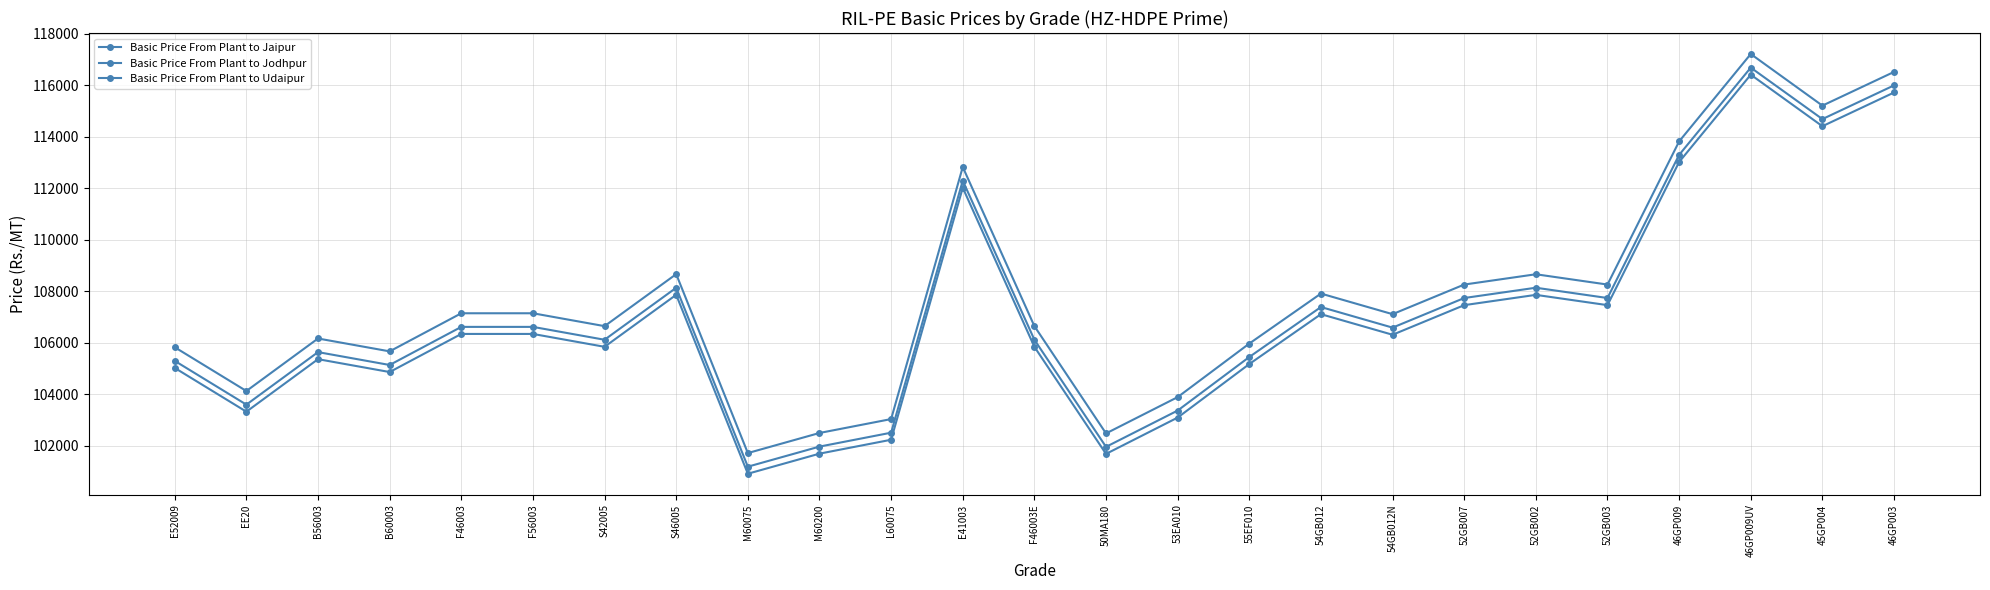

What is the difference between the maximum and minimum values in the Basic Price From Plant to Udaipur series?

15500